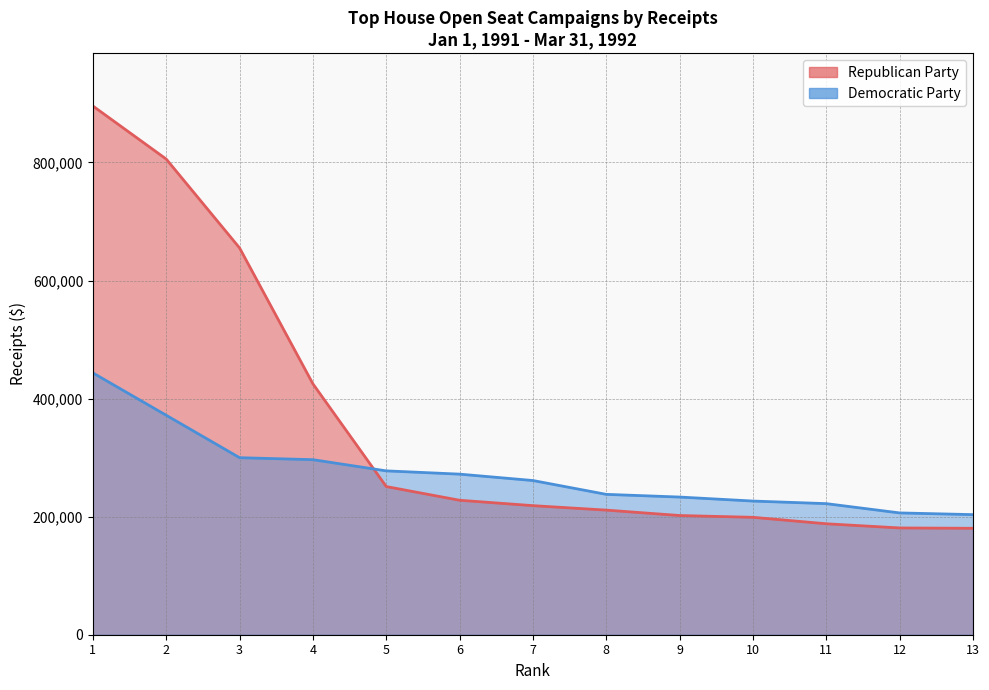

The Republican Party series shows 187944 at 11. True or false?

True